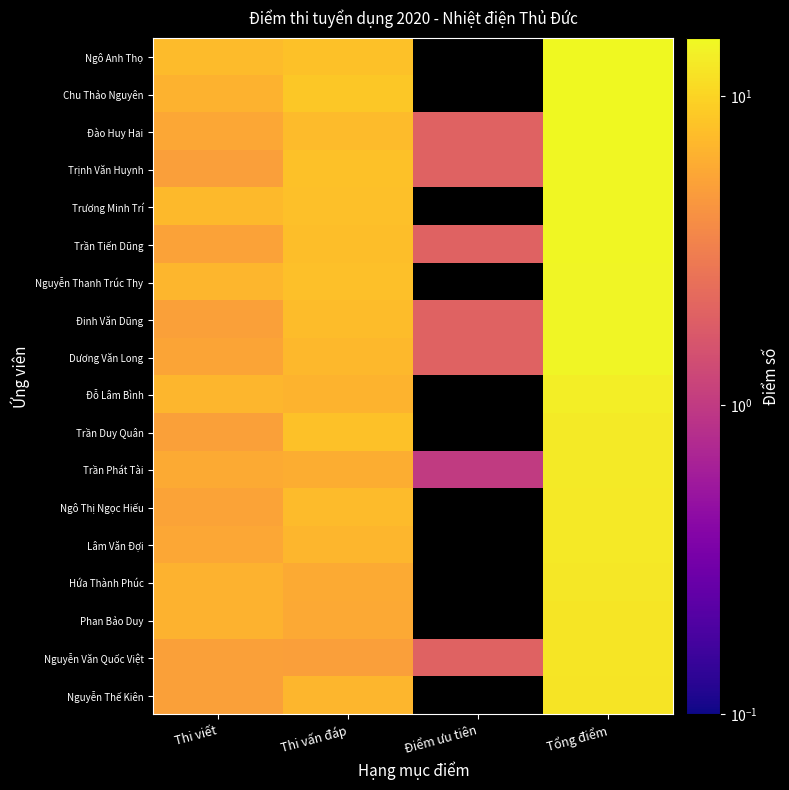

Reading left to right, extract all data points from this chart.

Ngô Anh Thọ: Thi viết=7.4	Thi vấn đáp=8.0	Điểm ưu tiên=0.0	Tổng điểm=15.4
Chu Thảo Nguyên: Thi viết=6.5	Thi vấn đáp=8.6	Điểm ưu tiên=0.0	Tổng điểm=15.1
Đào Huy Hai: Thi viết=5.7	Thi vấn đáp=7.4	Điểm ưu tiên=2.0	Tổng điểm=15.1
Trịnh Văn Huynh: Thi viết=5.1	Thi vấn đáp=7.9	Điểm ưu tiên=2.0	Tổng điểm=15.0
Trương Minh Trí: Thi viết=7.2	Thi vấn đáp=7.8	Điểm ưu tiên=0.0	Tổng điểm=15.0
Trần Tiến Dũng: Thi viết=5.3	Thi vấn đáp=7.7	Điểm ưu tiên=2.0	Tổng điểm=14.9
Nguyễn Thanh Trúc Thy: Thi viết=6.9	Thi vấn đáp=7.8	Điểm ưu tiên=0.0	Tổng điểm=14.7
Đinh Văn Dũng: Thi viết=5.1	Thi vấn đáp=7.5	Điểm ưu tiên=2.0	Tổng điểm=14.7
Dương Văn Long: Thi viết=5.5	Thi vấn đáp=7.1	Điểm ưu tiên=2.0	Tổng điểm=14.6
Đỗ Lâm Bình: Thi viết=6.9	Thi vấn đáp=6.6	Điểm ưu tiên=0.0	Tổng điểm=13.5
Trần Duy Quân: Thi viết=5.1	Thi vấn đáp=8.0	Điểm ưu tiên=0.0	Tổng điểm=13.1
Trần Phát Tài: Thi viết=5.9	Thi vấn đáp=6.2	Điểm ưu tiên=1.0	Tổng điểm=13.1
Ngô Thị Ngọc Hiếu: Thi viết=5.4	Thi vấn đáp=7.3	Điểm ưu tiên=0.0	Tổng điểm=12.7
Lâm Văn Đợi: Thi viết=5.8	Thi vấn đáp=6.9	Điểm ưu tiên=0.0	Tổng điểm=12.7
Hứa Thành Phúc: Thi viết=6.5	Thi vấn đáp=6.0	Điểm ưu tiên=0.0	Tổng điểm=12.5
Phan Bảo Duy: Thi viết=6.5	Thi vấn đáp=5.8	Điểm ưu tiên=0.0	Tổng điểm=12.3
Nguyễn Văn Quốc Việt: Thi viết=5.2	Thi vấn đáp=5.0	Điểm ưu tiên=2.0	Tổng điểm=12.2
Nguyễn Thế Kiên: Thi viết=5.1	Thi vấn đáp=6.9	Điểm ưu tiên=0.0	Tổng điểm=12.1